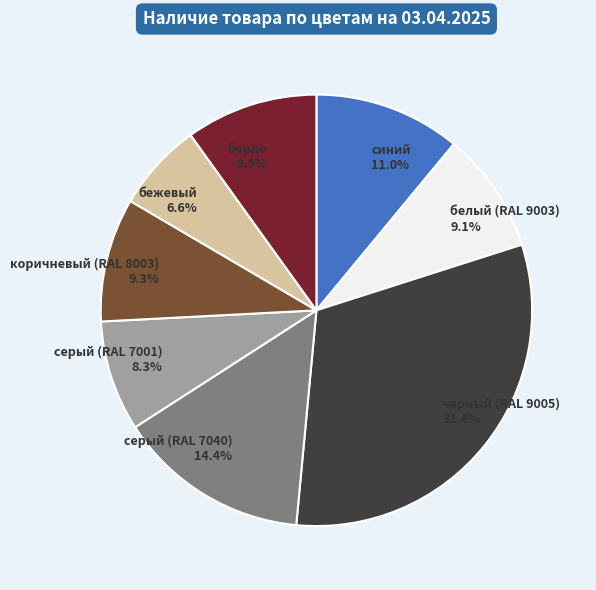

What is the ratio of the value at серый (RAL 7040) to the value at бордо?

1.5